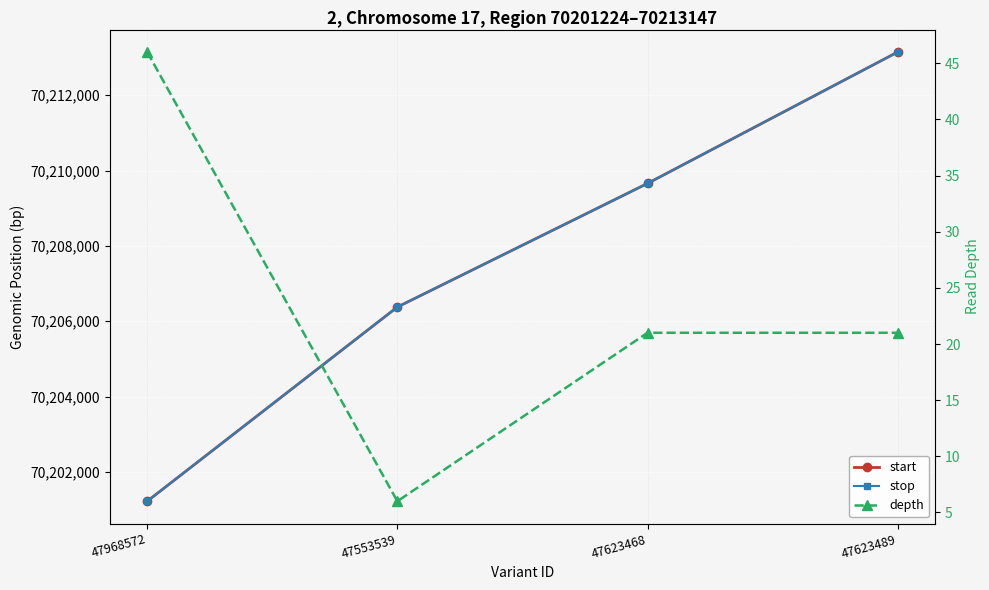

Reading right to left, extract all data points from this chart.

start: 47623489=70213146	47623468=70209659	47553539=70206378	47968572=70201224
stop: 47623489=70213147	47623468=70209660	47553539=70206379	47968572=70201225
depth: 47623489=21	47623468=21	47553539=6	47968572=46